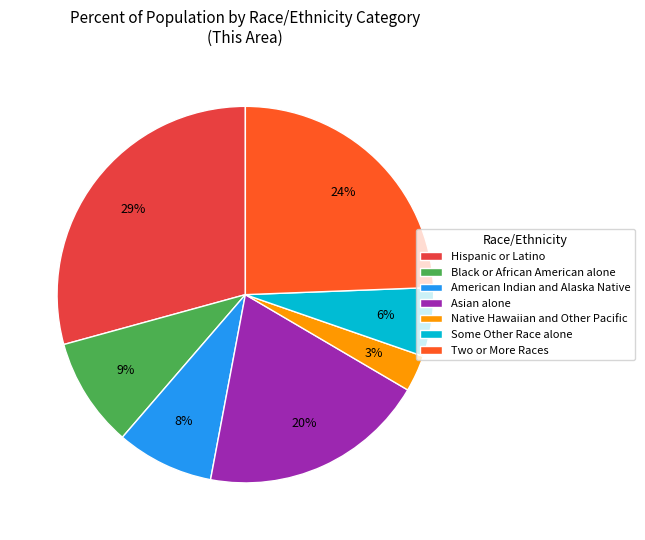

To the nearest percent, what is the difference between the Native Hawaiian and Other Pacific and Hispanic or Latino slice percentages?

26%